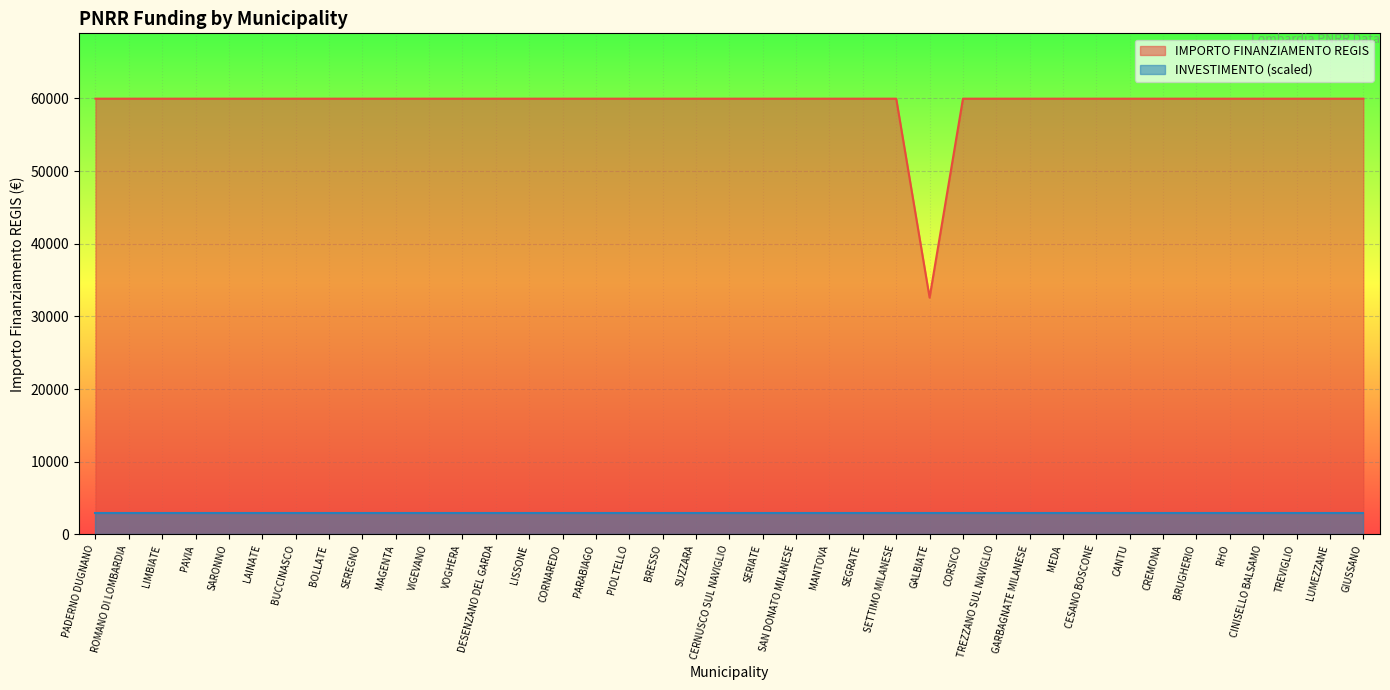

At which category does the data reach its first local valley?

GALBIATE